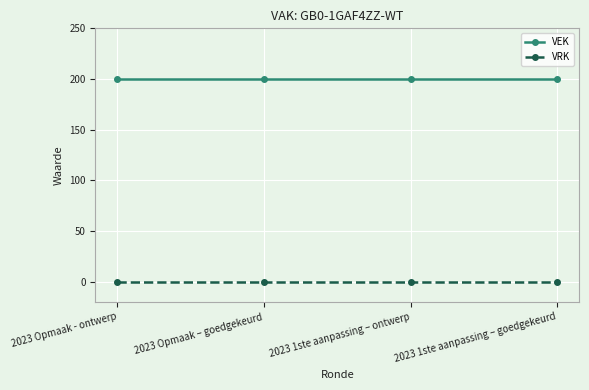

What is the label of the 2nd point from the left?

2023 Opmaak – goedgekeurd